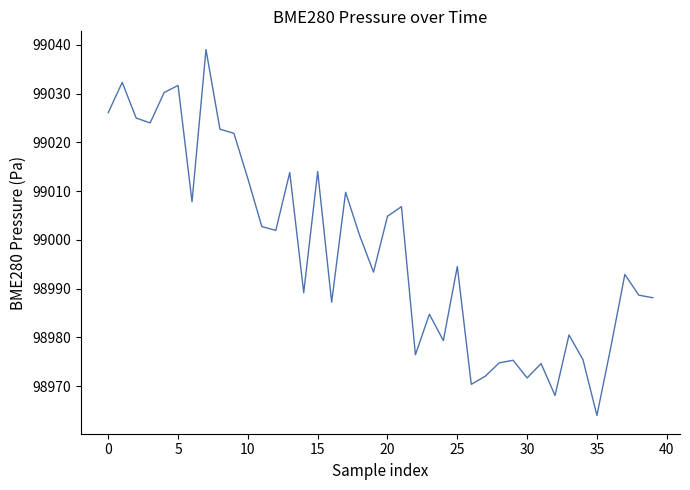

What is the greatest value displayed?

99039.0